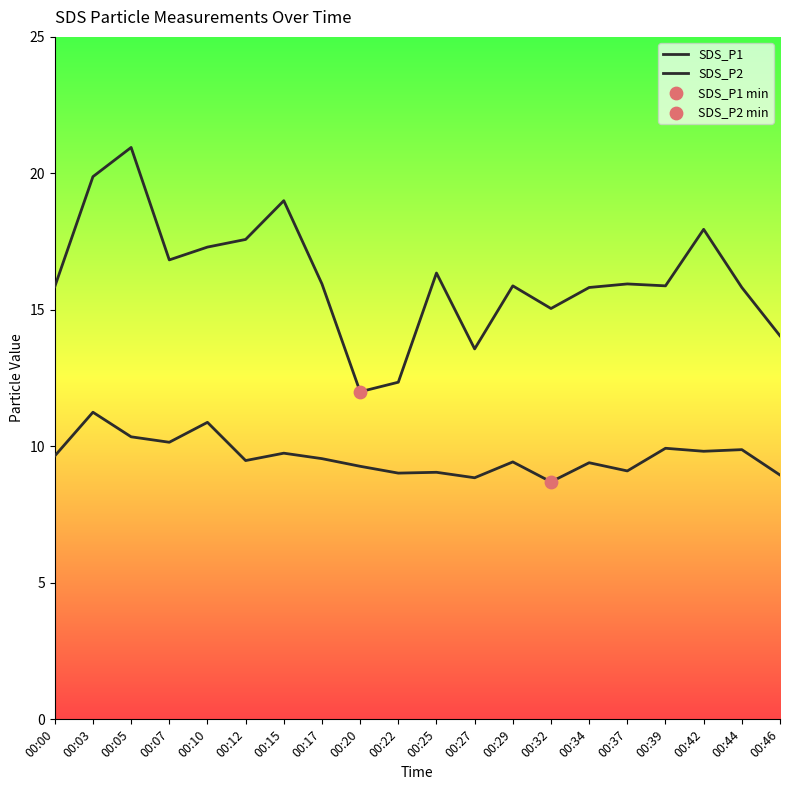

At how many categories does at least one series exceed 20?

1